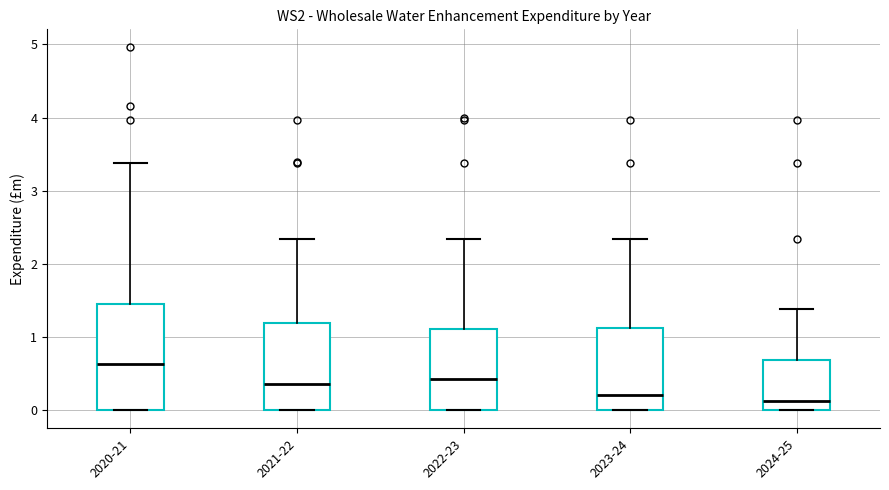

Reading left to right, read every box against the y-axis: the position of its median line, the range the box covers, and the ends of its whiskers. The values are not printed on the chart, so give them approximately, as read against the axis.

2020-21: median 0.6, box 0.0 to 1.4, whiskers 0.0 to 3.4
2021-22: median 0.4, box 0.0 to 1.2, whiskers 0.0 to 2.3
2022-23: median 0.4, box 0.0 to 1.1, whiskers 0.0 to 2.3
2023-24: median 0.2, box 0.0 to 1.1, whiskers 0.0 to 2.3
2024-25: median 0.1, box 0.0 to 0.7, whiskers 0.0 to 1.4